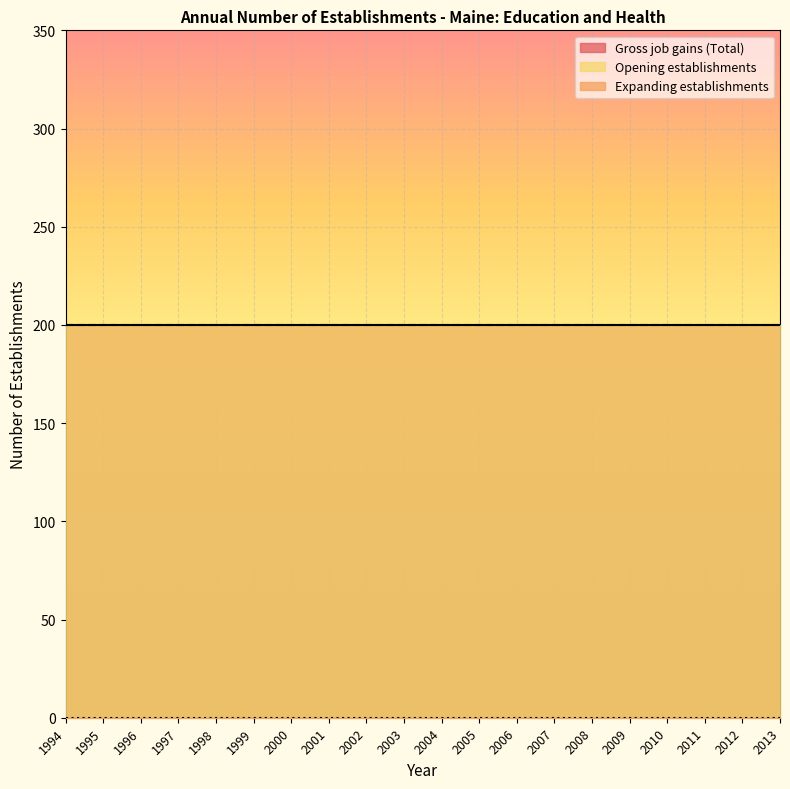

List the labels in order of Expanding establishments value, smallest first.

1994, 1995, 1996, 1997, 1998, 1999, 2000, 2001, 2002, 2003, 2004, 2005, 2006, 2007, 2008, 2009, 2010, 2011, 2012, 2013